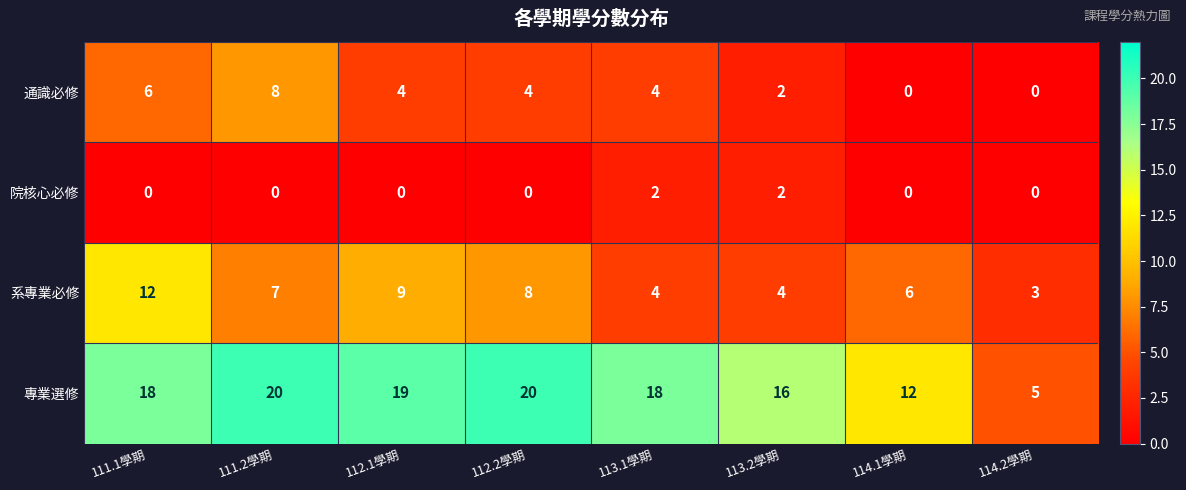

What is the total value across all series at 114.2學期?

8